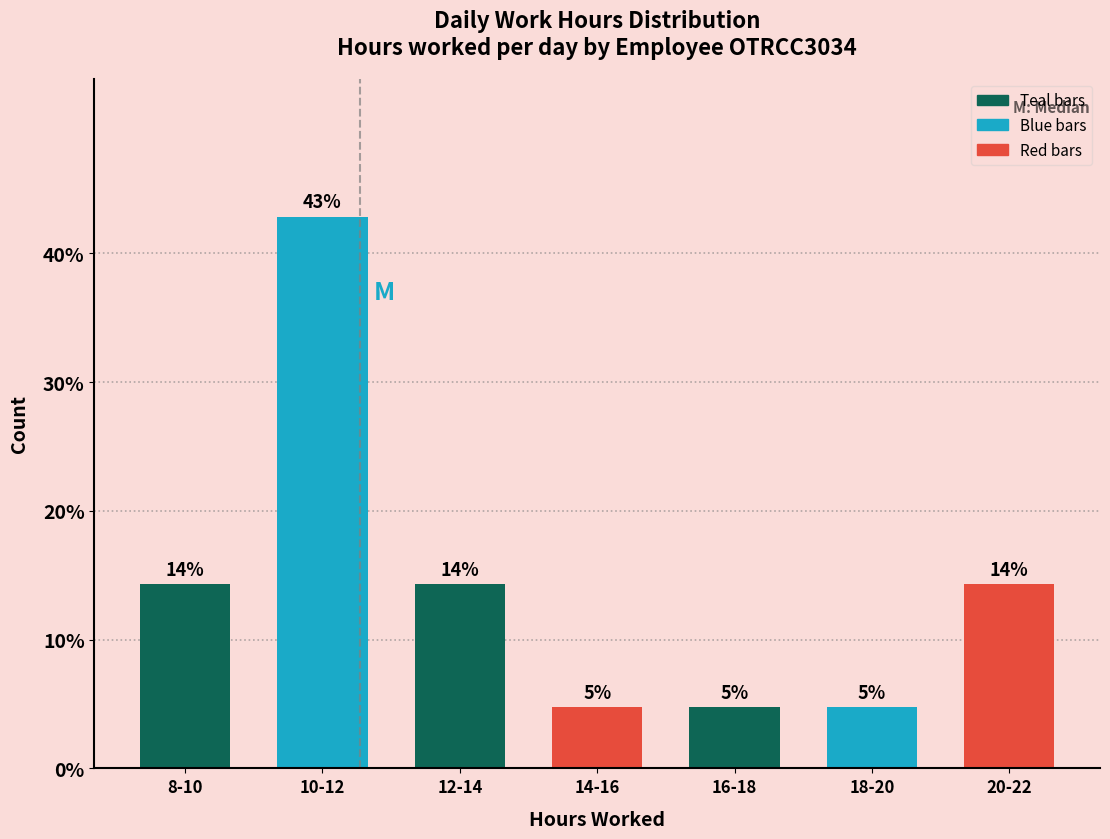

Does the chart contain any negative values?

No